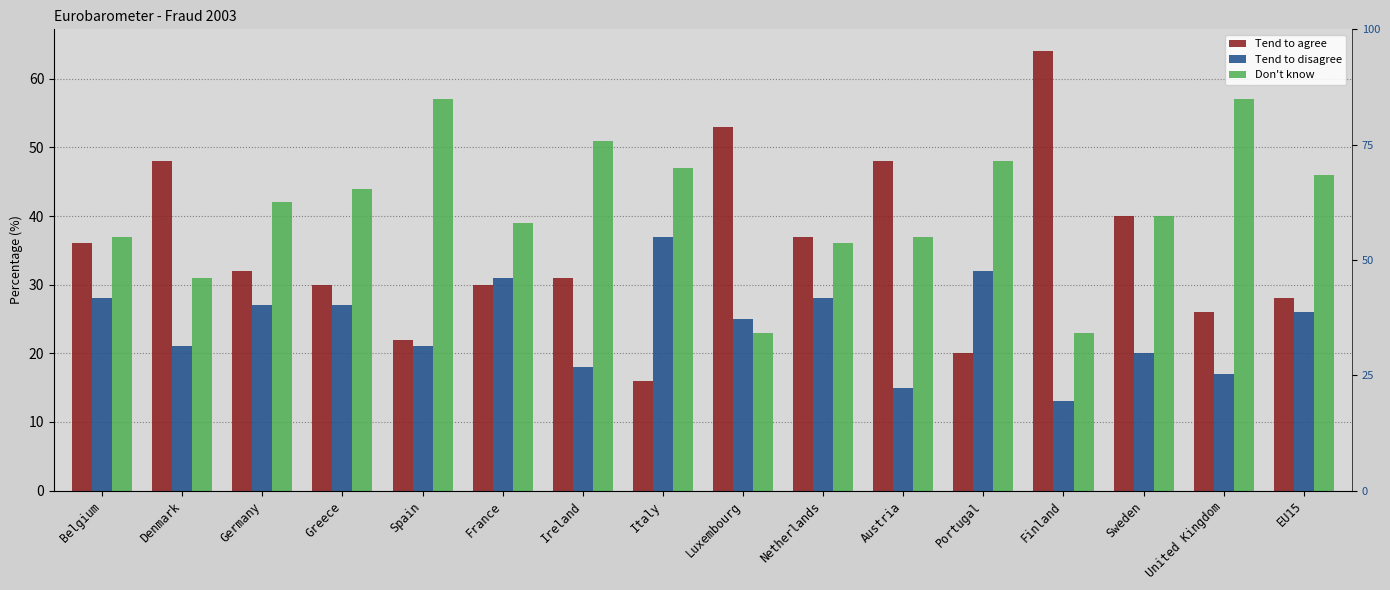

At which category is the sum across all series the highest?

Belgium